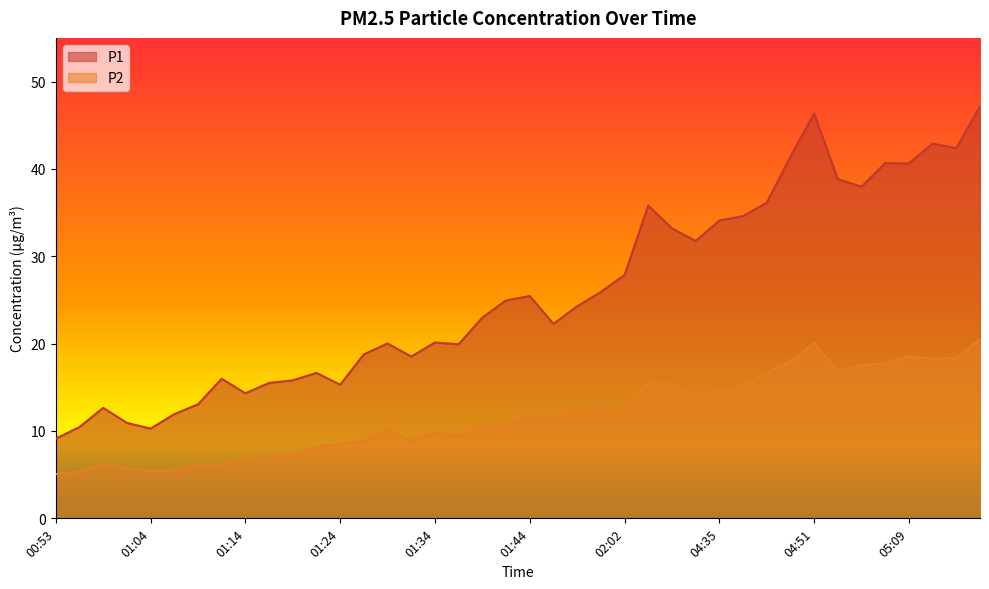

The P2 series shows 8.9 at 01:26. True or false?

True